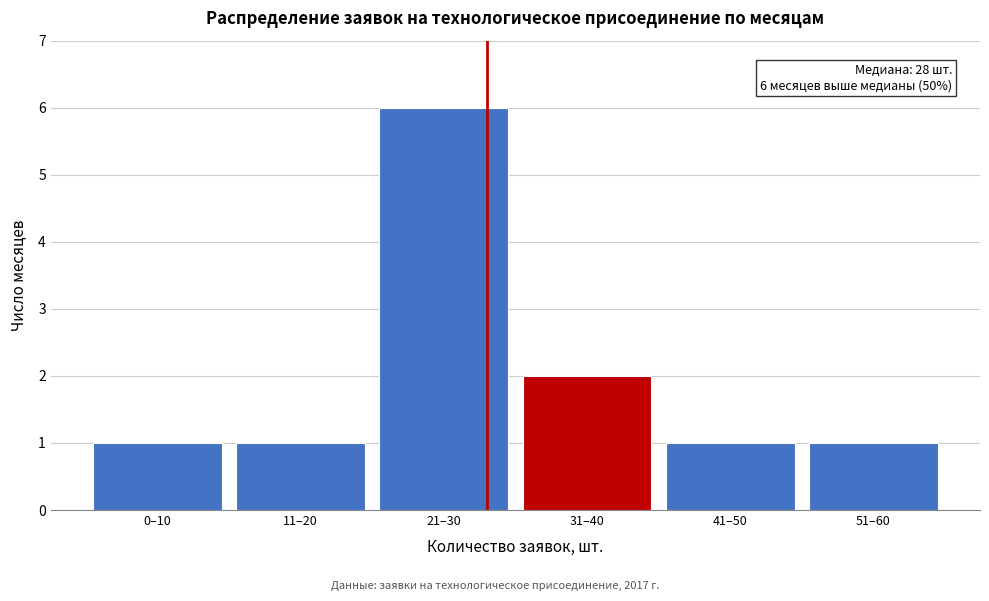

Reading left to right, what are all the values shown in this chart?

1	1	6	2	1	1